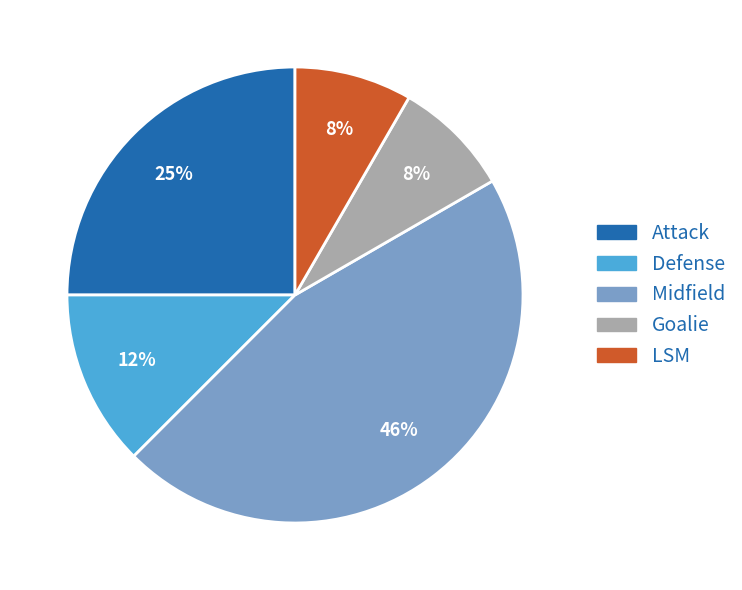

Which slice is the largest?

Midfield